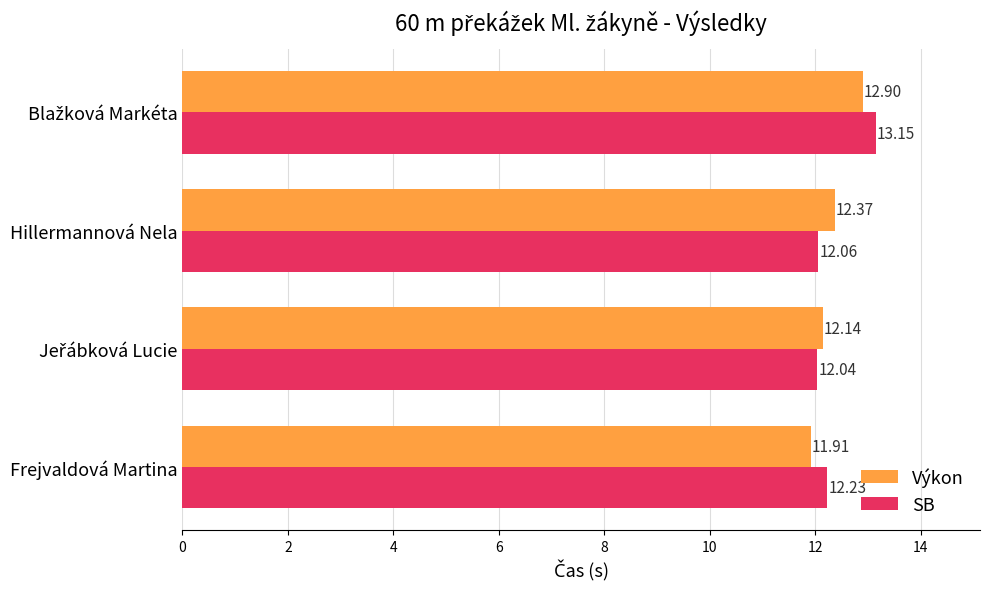

What is the difference between the maximum and minimum values in the SB series?

1.1